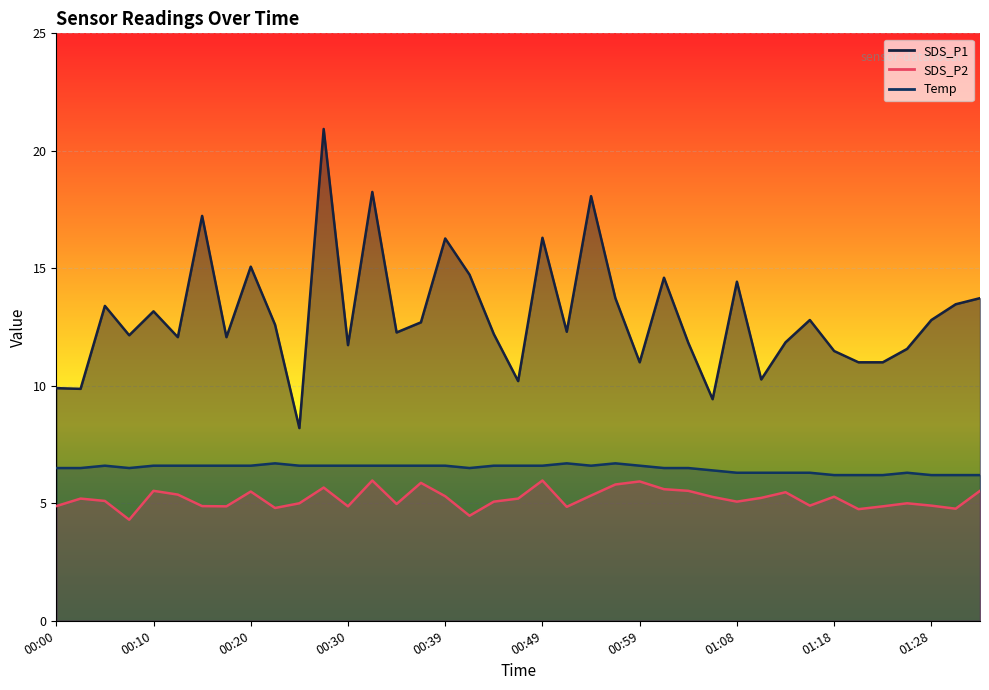

What is the average value of the SDS_P2 series?

5.2